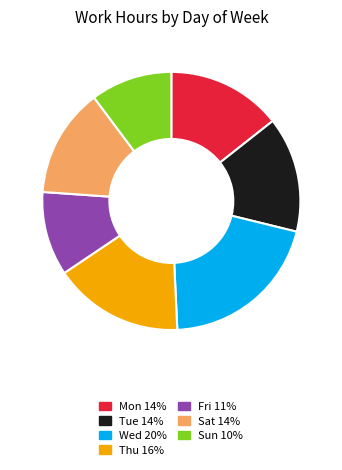

Does any single category account for the majority?

No